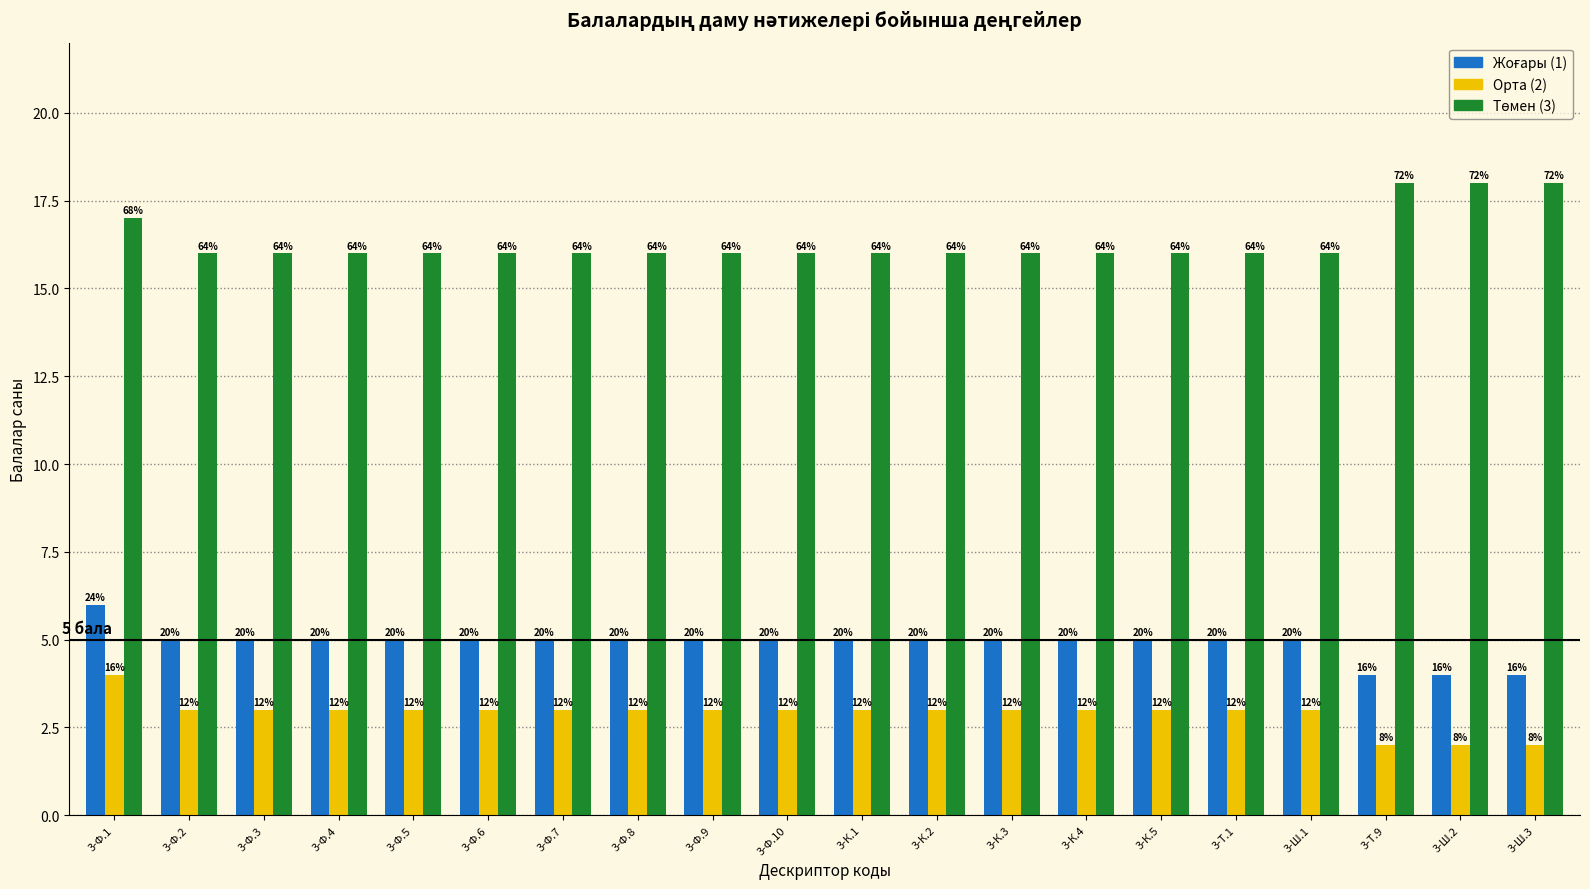

How many groups of bars are there?

20